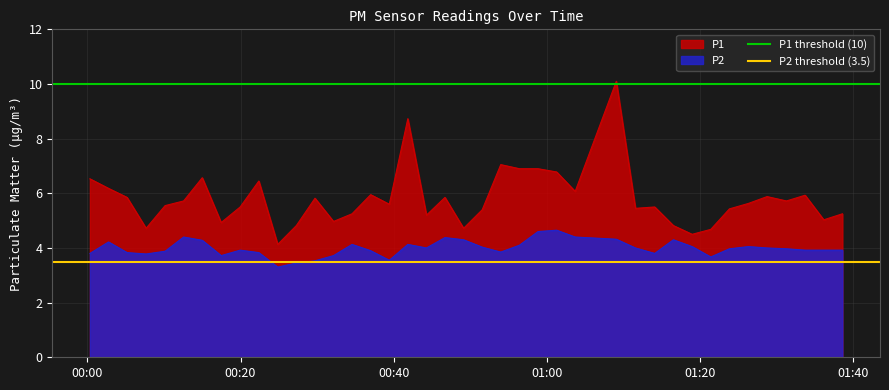

True or false: P1 and P2 cross at least once.

False